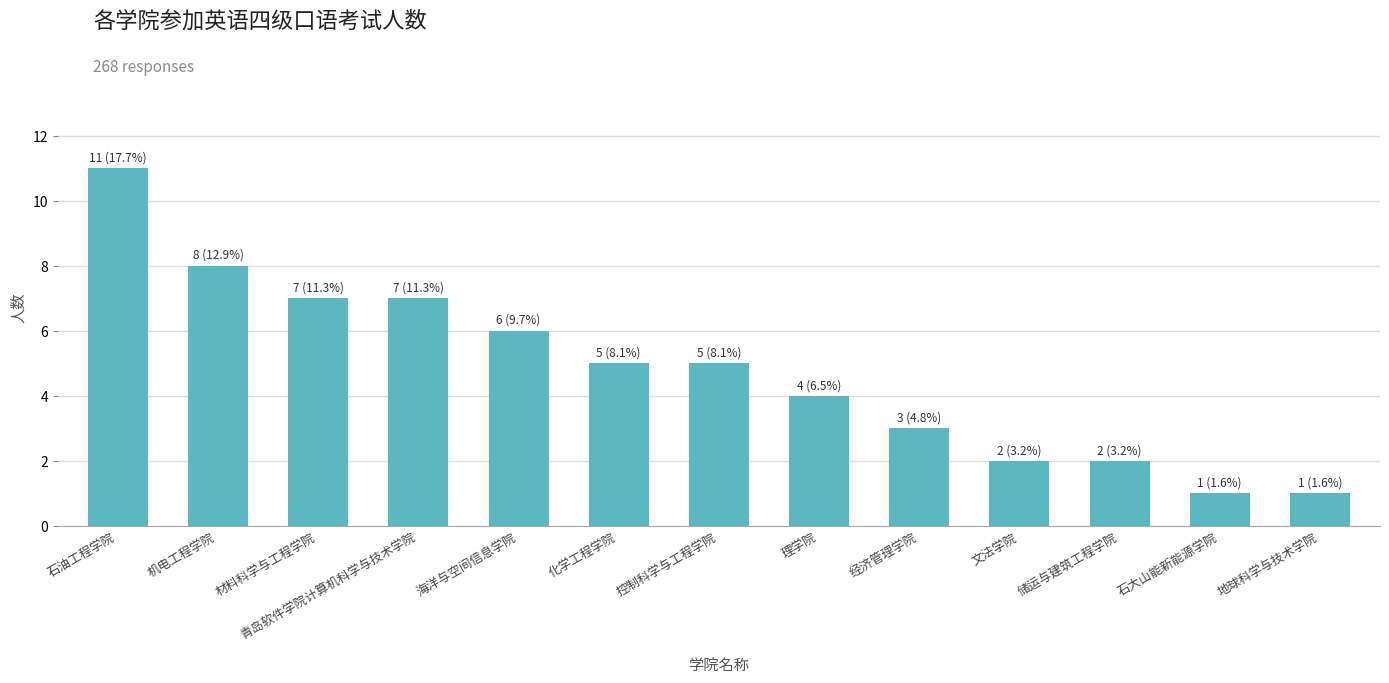

How many series are shown in this chart?

1